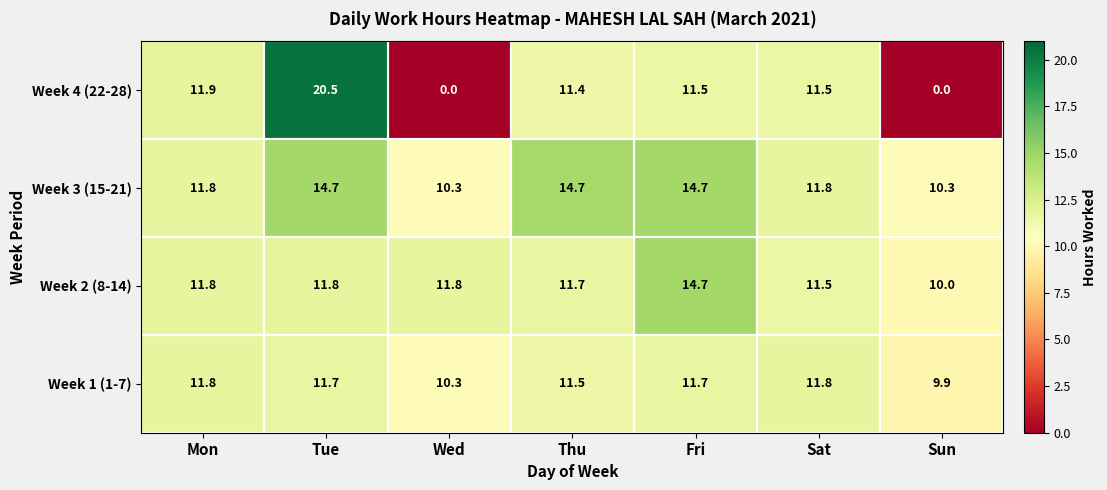

What is the difference between the highest and lowest values at Sat?

0.3